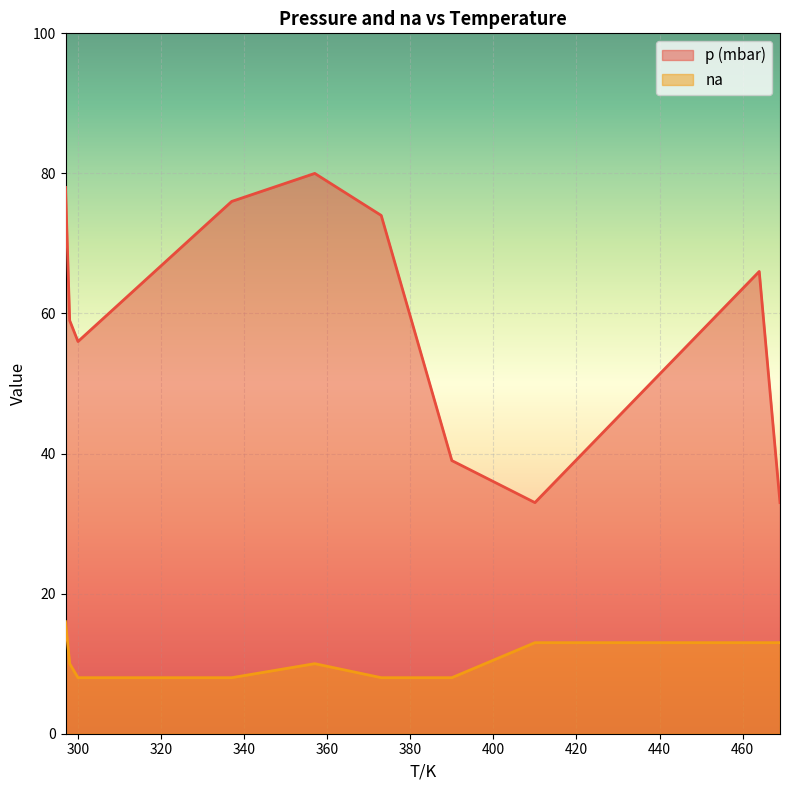

Is the value of p (mbar) at 373 greater than the value of na at 337?

Yes